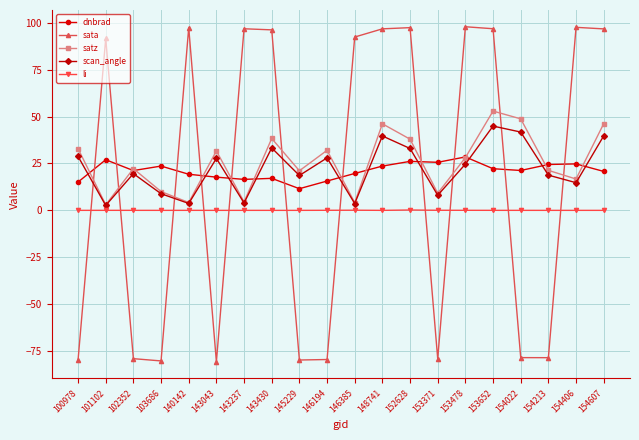

List the series in order of their peak value, highest first.

sata, satz, scan_angle, dnbrad, li